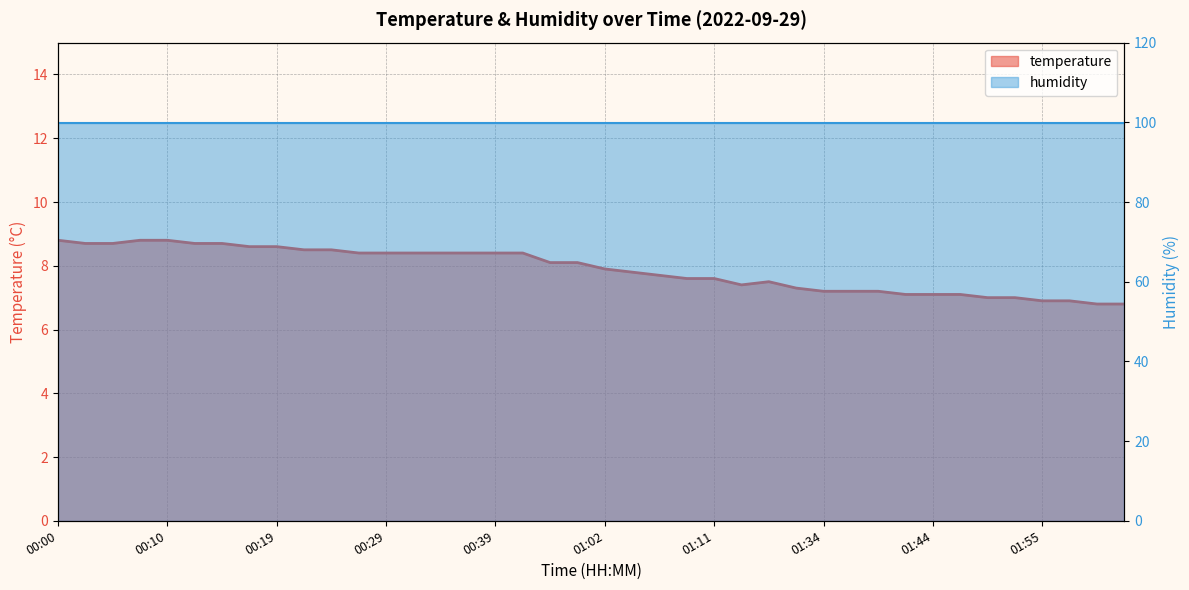

Reading left to right, list all the values displayed in this chart.

00:00=8.8	00:02=8.7	00:05=8.7	00:07=8.8	00:10=8.8	00:12=8.7	00:14=8.7	00:17=8.6	00:19=8.6	00:22=8.5	00:24=8.5	00:27=8.4	00:29=8.4	00:31=8.4	00:34=8.4	00:36=8.4	00:39=8.4	00:41=8.4	00:54=8.1	00:57=8.1	01:02=7.9	01:04=7.8	01:06=7.7	01:09=7.6	01:11=7.6	01:14=7.4	01:16=7.5	01:21=7.3	01:34=7.2	01:37=7.2	01:39=7.2	01:42=7.1	01:44=7.1	01:47=7.1	01:49=7.0	01:52=7.0	01:55=6.9	02:00=6.9	02:05=6.8	02:07=6.8